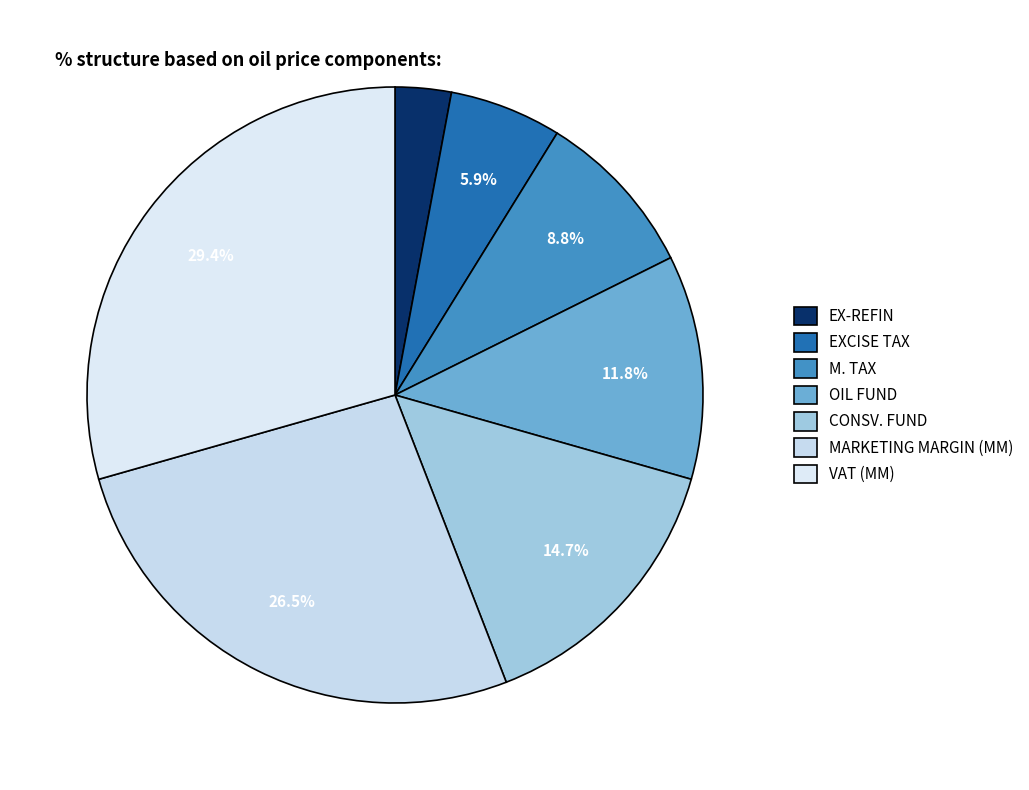

Count the number of slices in the pie.

7